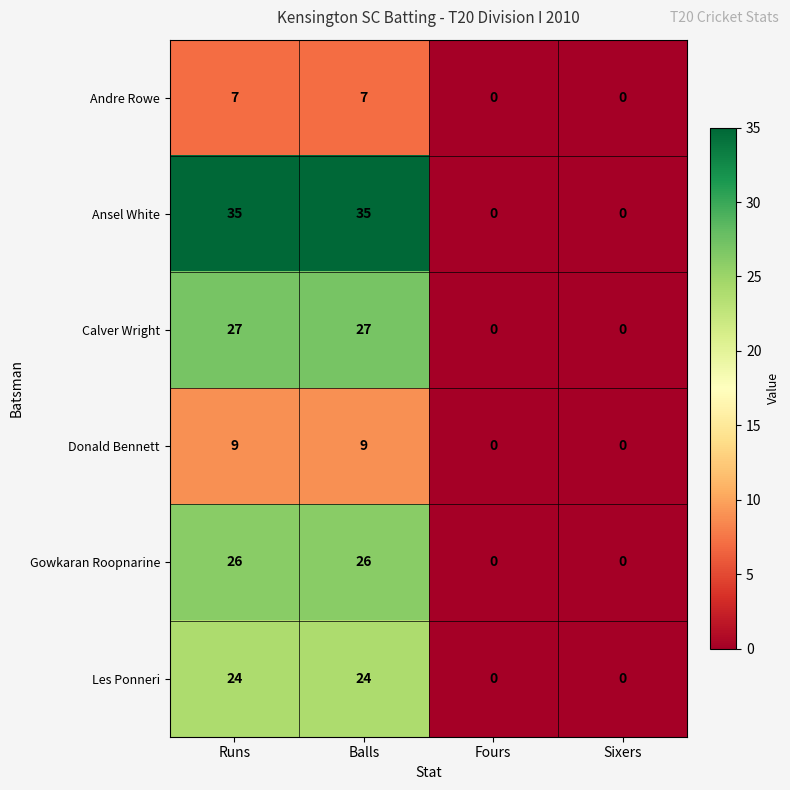

How many Les Ponneri values are between 0 and 24?

4